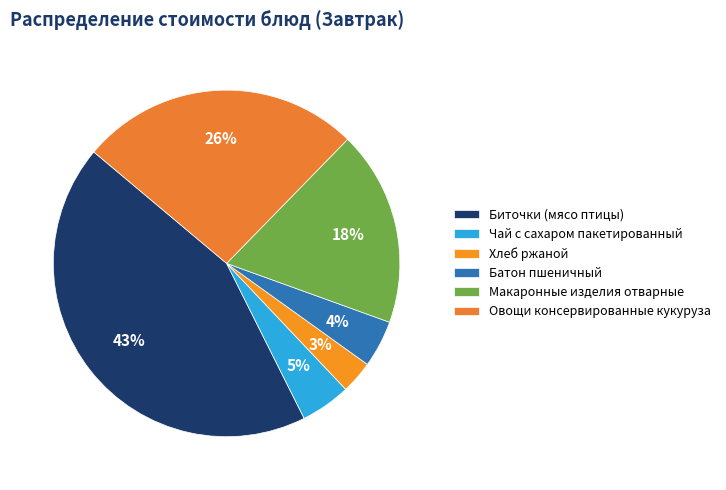

Count the number of slices in the pie.

6